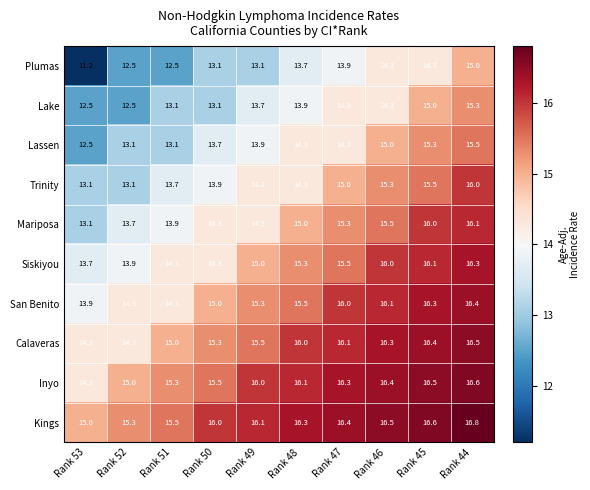

At which category is the sum across all series the highest?

Rank 44